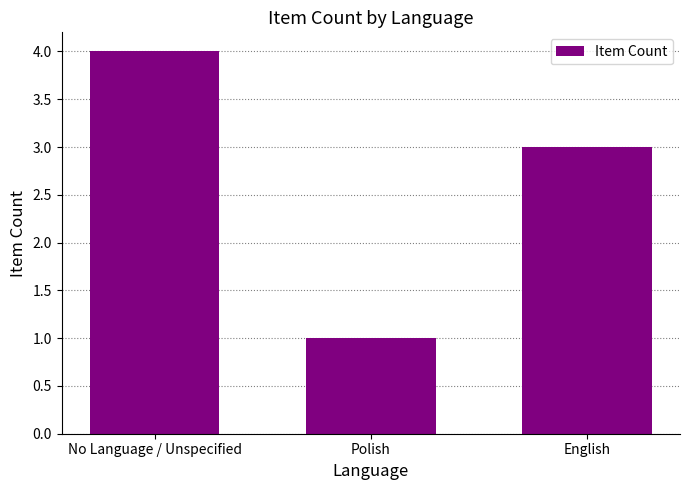

What is the change in value from Polish to English?

+2